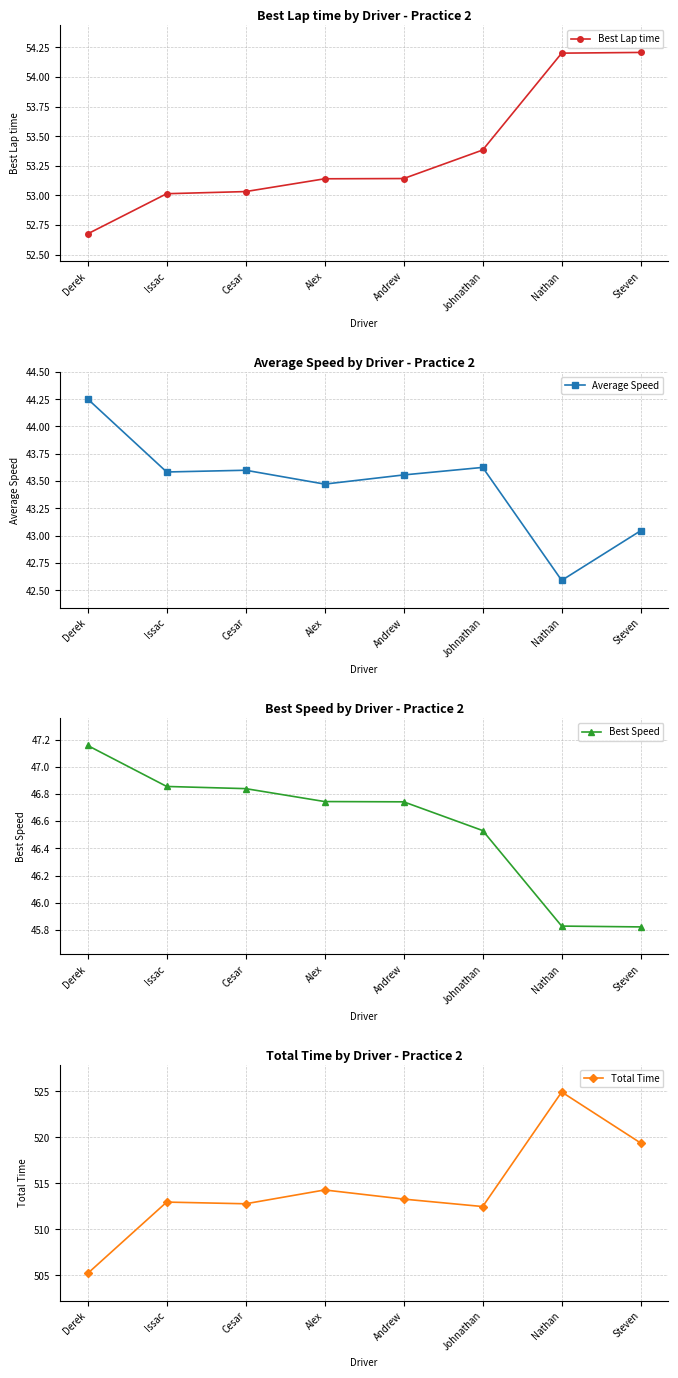

Which series has the largest range (max minus min)?

Total Time